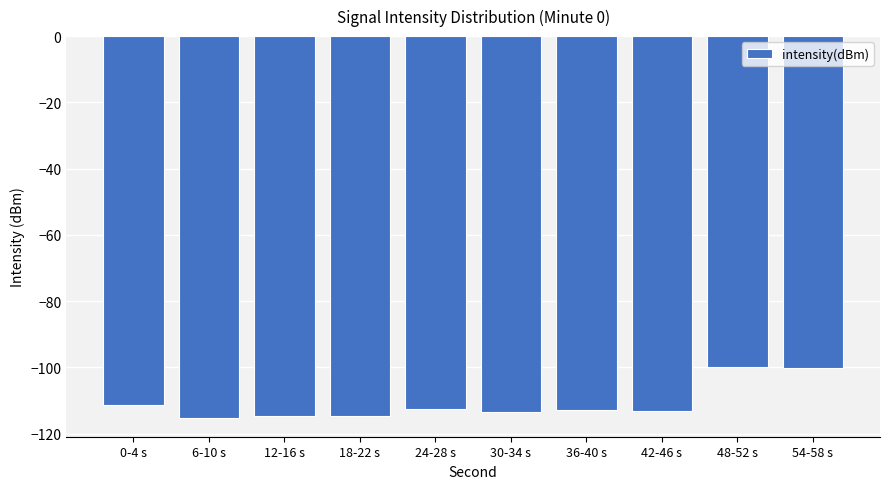

What is the minimum value shown in the chart?

-115.2